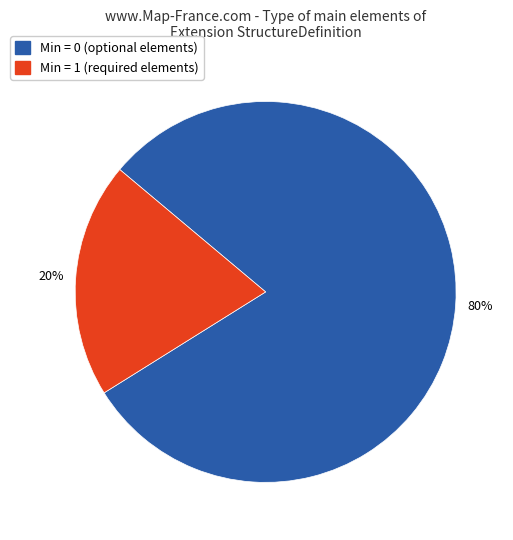

Is there a majority slice in this chart?

Yes